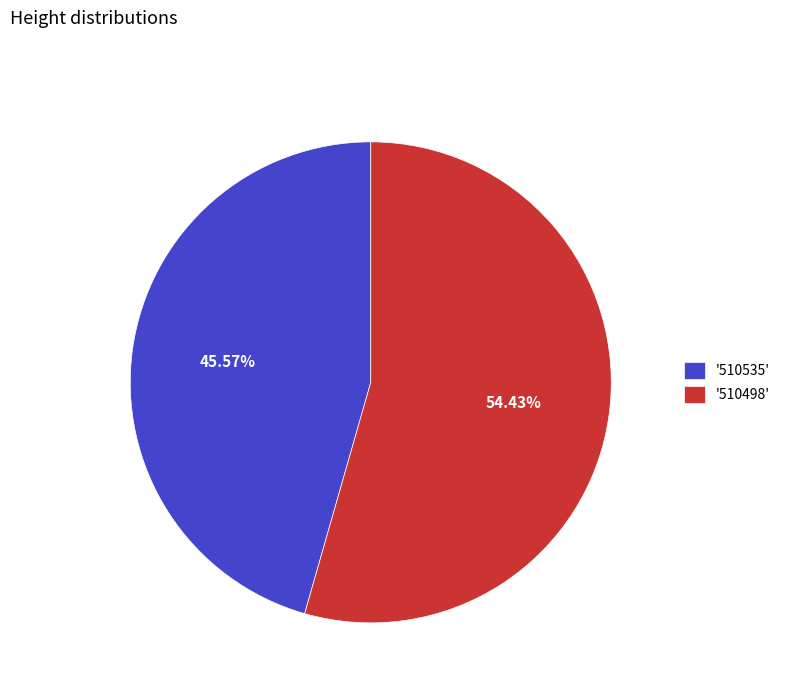

Rank the categories by value from highest to lowest.

'510498', '510535'